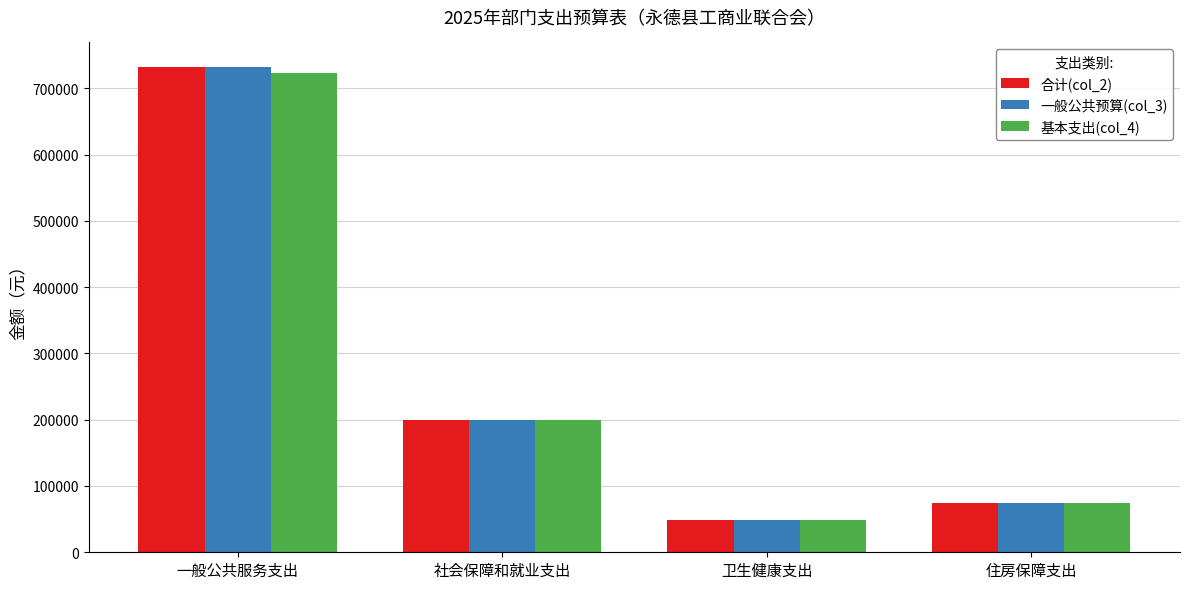

The 一般公共预算(col_3) series shows 199343.9 at 社会保障和就业支出. True or false?

True